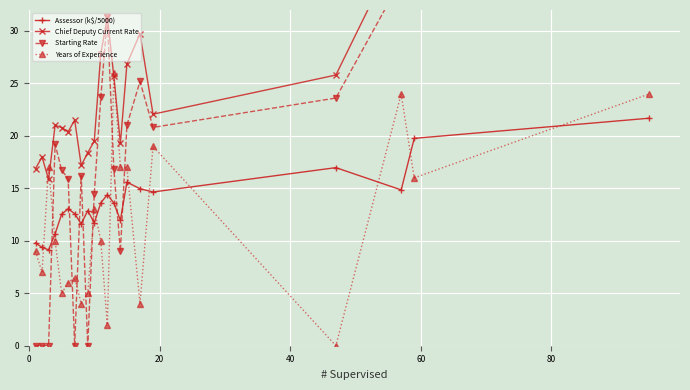

What is the minimum value for Assessor (k$/5000)?

9.1